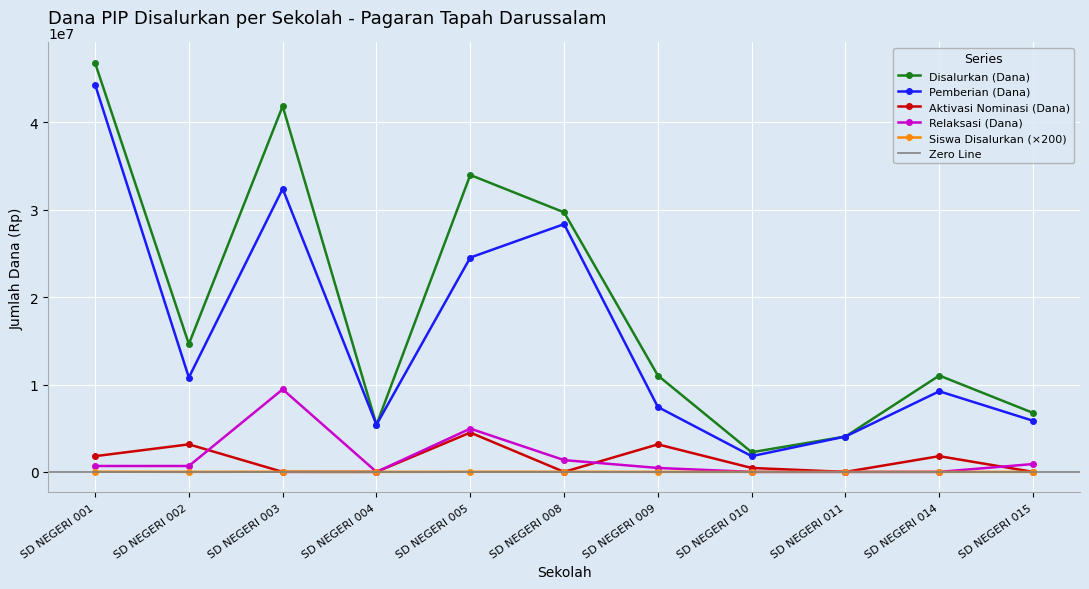

At which category does Aktivasi Nominasi (Dana) reach its first local valley?

SD NEGERI 008